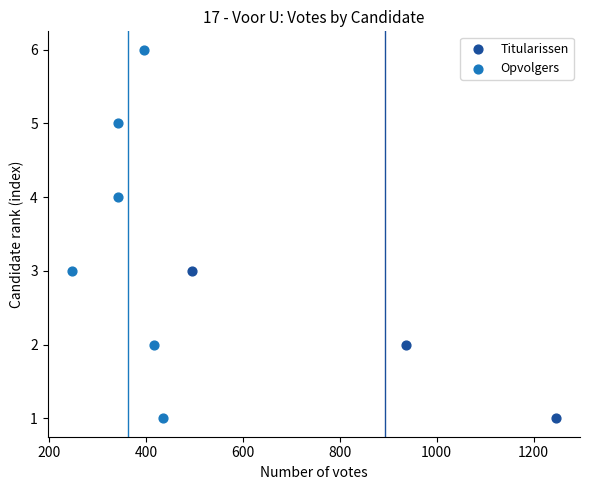

Which series reaches the maximum Y coordinate?

Opvolgers